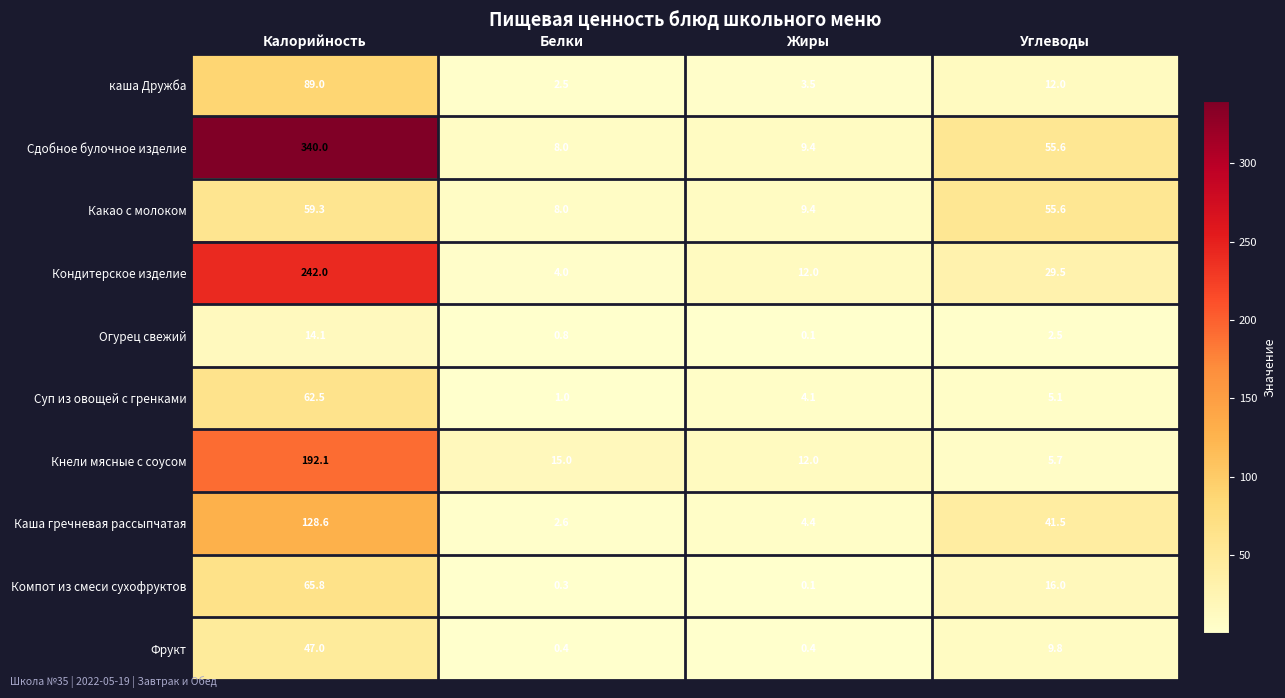

What value does the Кнели мясные с соусом series have at Жиры?

12.0